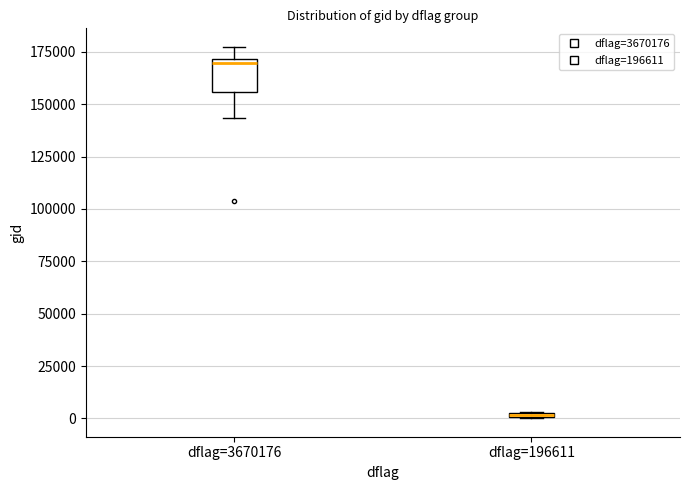

Where does the lower whisker of the box for dflag=3670176 end on the y-axis? The values are not printed on the chart, so give them approximately, as read against the axis.

145000